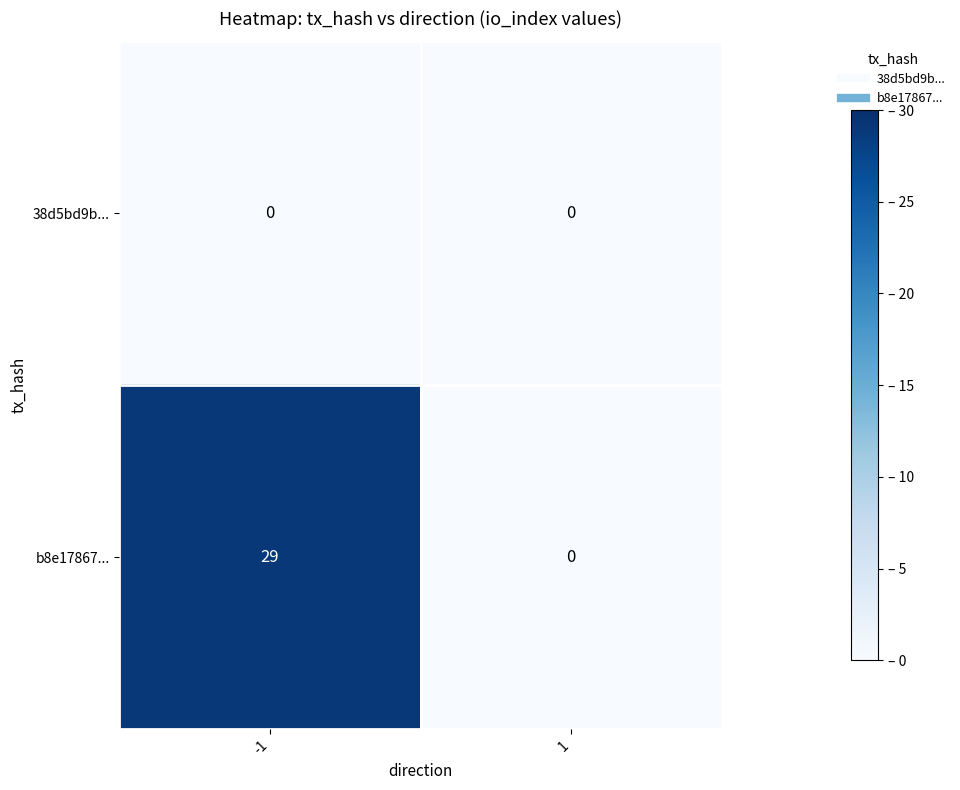

Reading right to left, what are all the values shown in this chart?

38d5bd9b...: 1=0	-1=0
b8e17867...: 1=0	-1=29